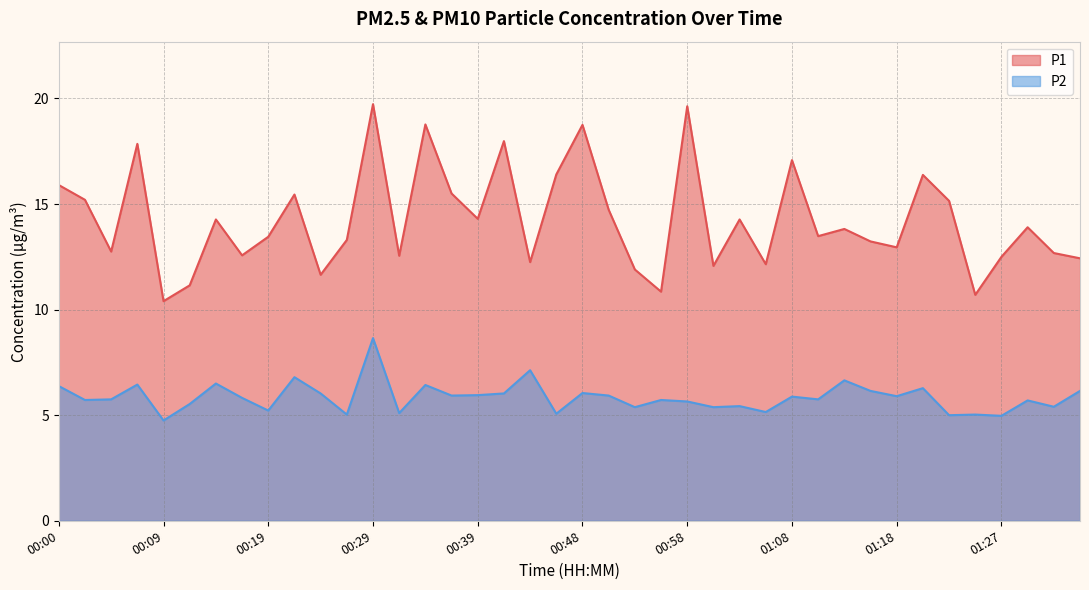

True or false: P1 and P2 intersect in this chart.

False